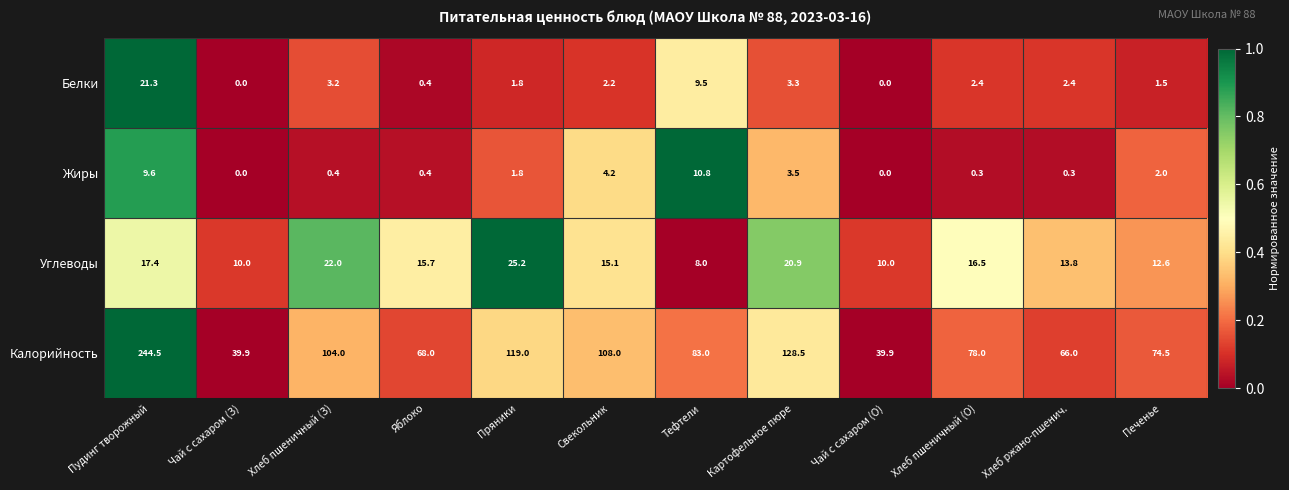

At which label does Жиры first exceed 1?

Пудинг творожный